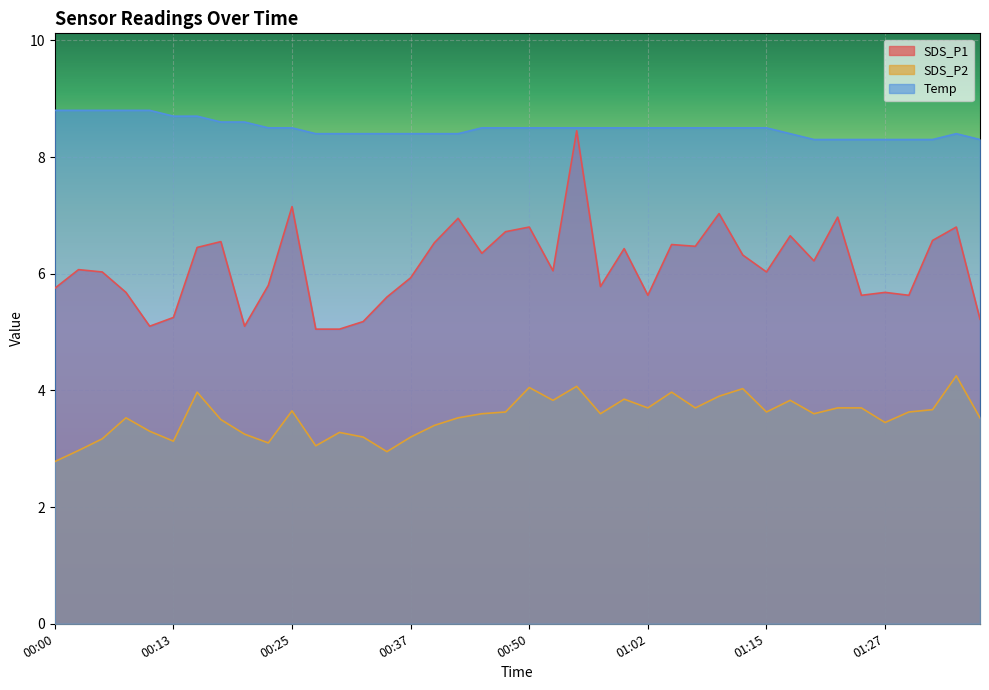

Which series changed the most between 00:10 and 00:30?

Temp